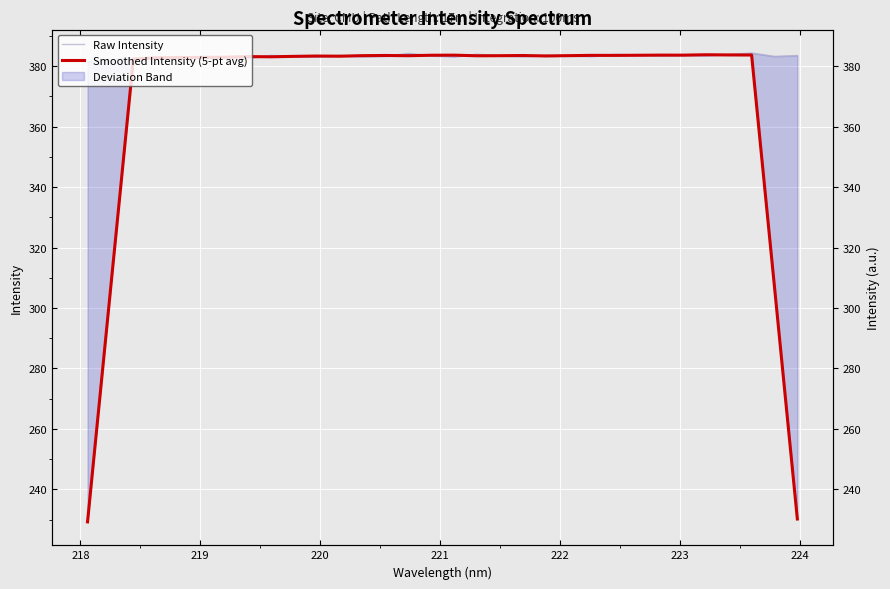

The Smoothed Intensity (5-pt avg) series shows 353.6 at 217. True or false?

False